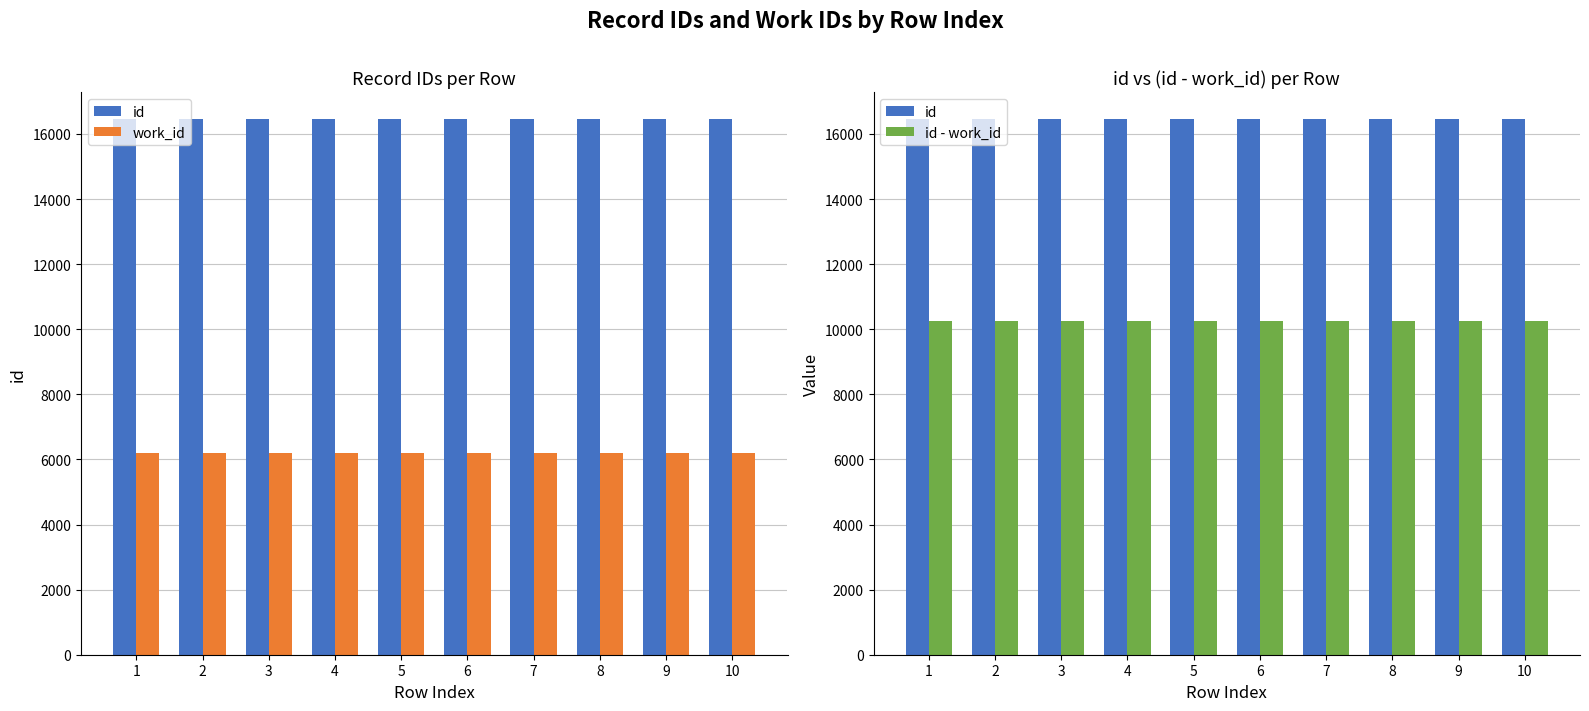

What is the value of the id bar at the 1st from the left?

16457